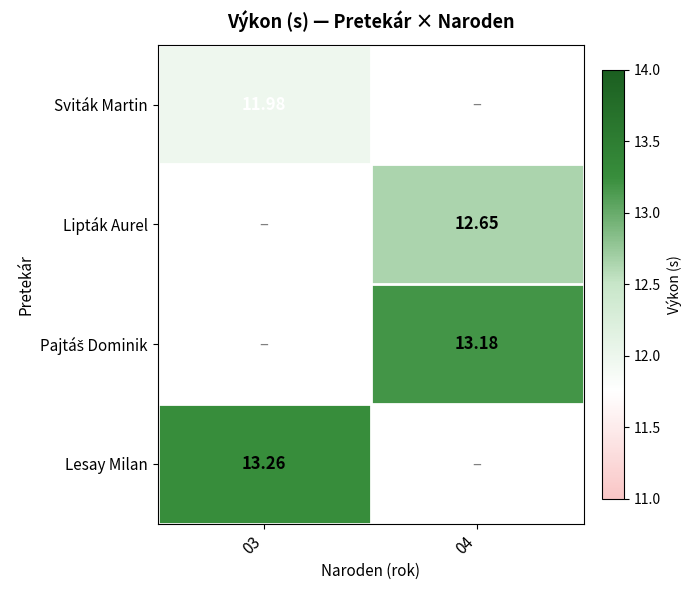

Which category has the highest value across all series?

03